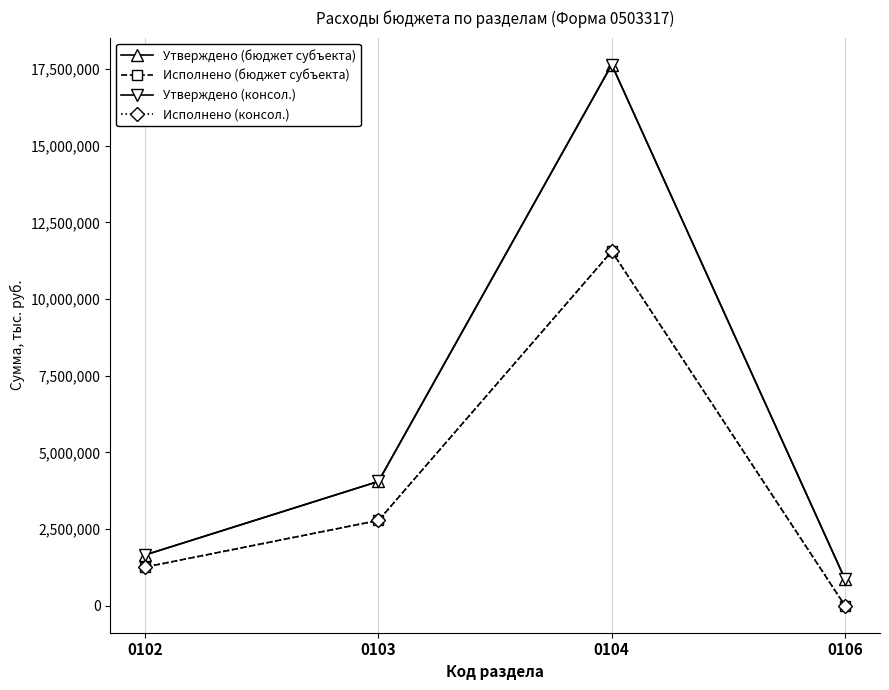

What is the sum of the Исполнено (бюджет субъекта) values at 0104 and 0102?

12812426.9